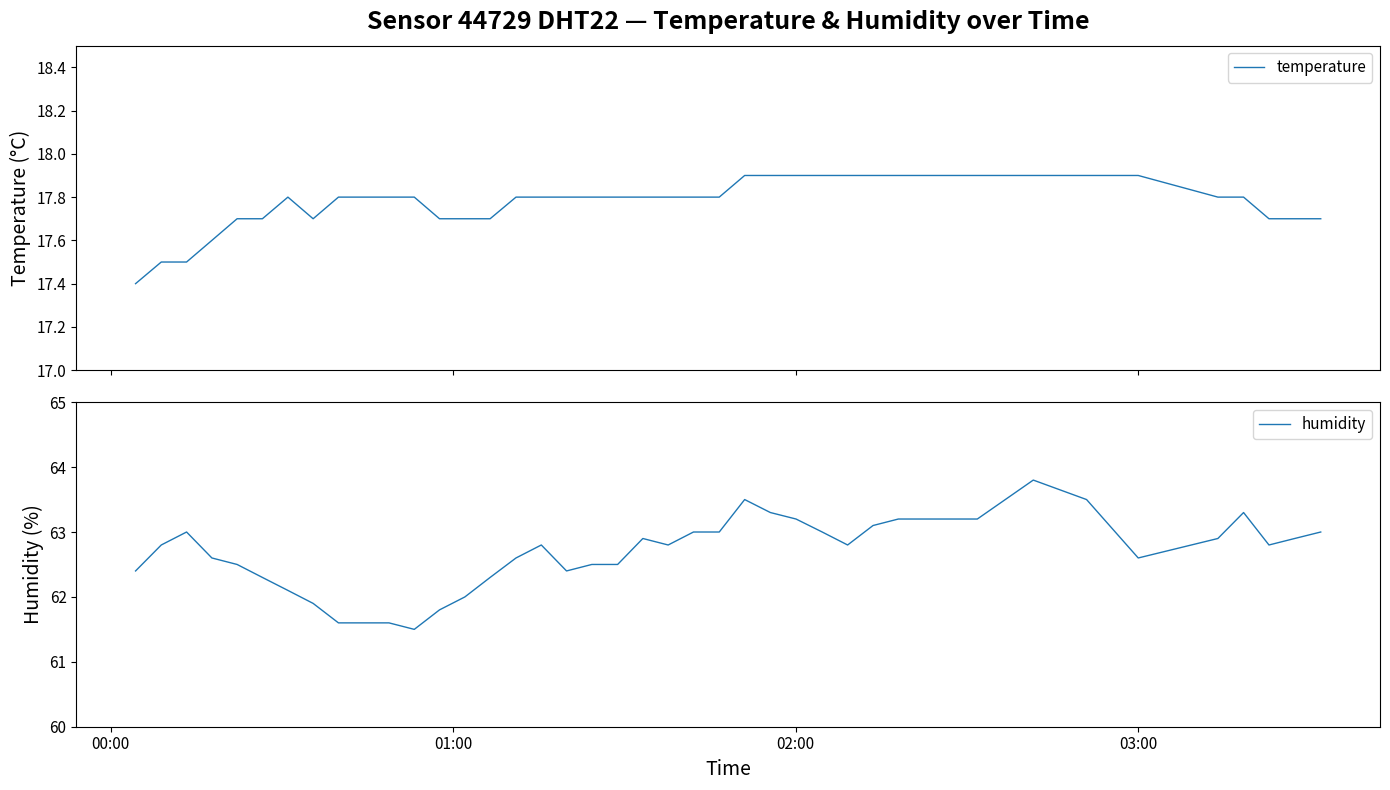

How many data points in humidity are above 62?

33